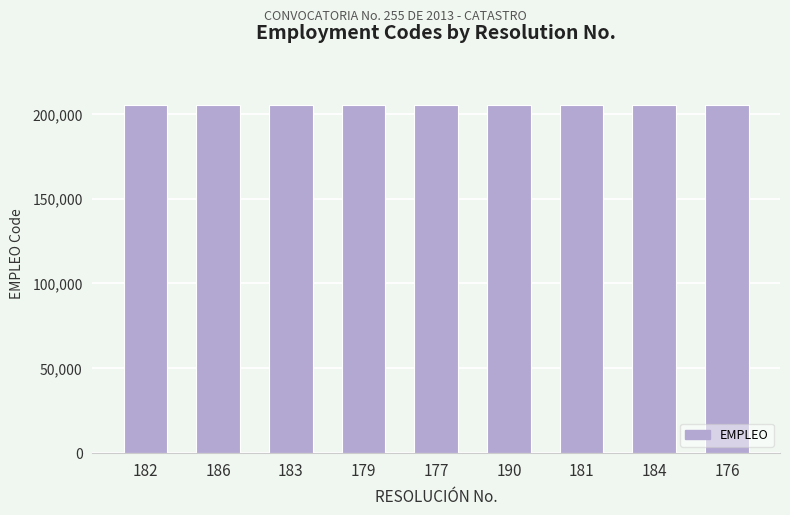

What is the maximum value shown in the chart?

205453